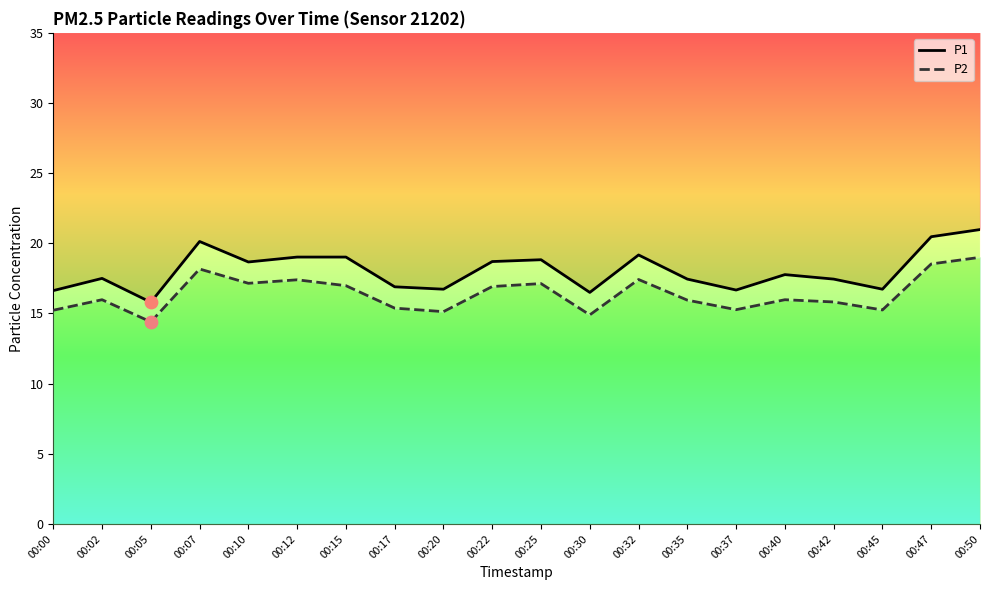

At how many categories does at least one series exceed 18?

9